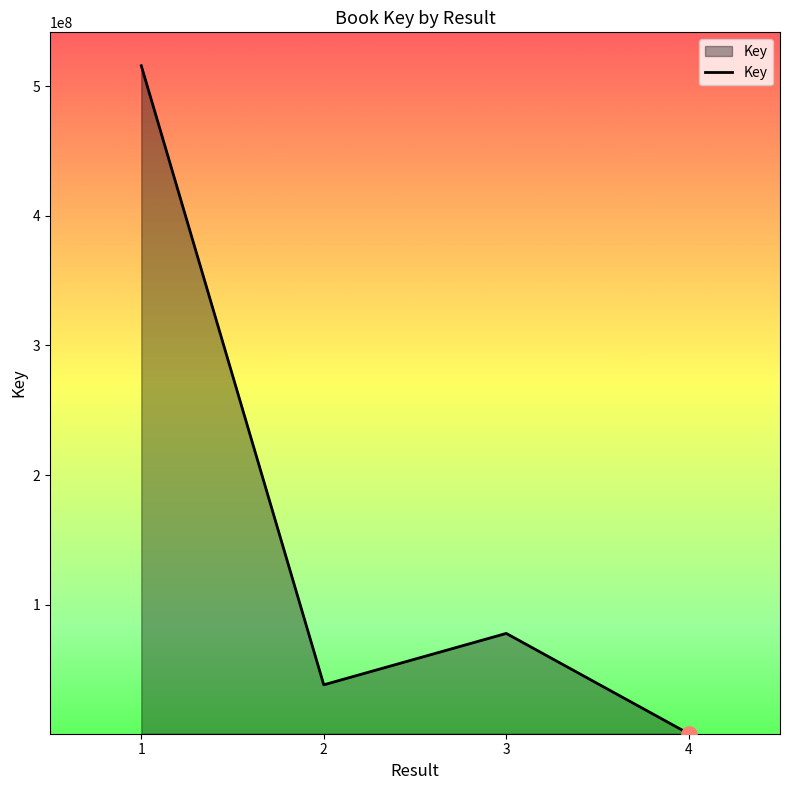

What is the change in value from 1 to 4?

-515597480